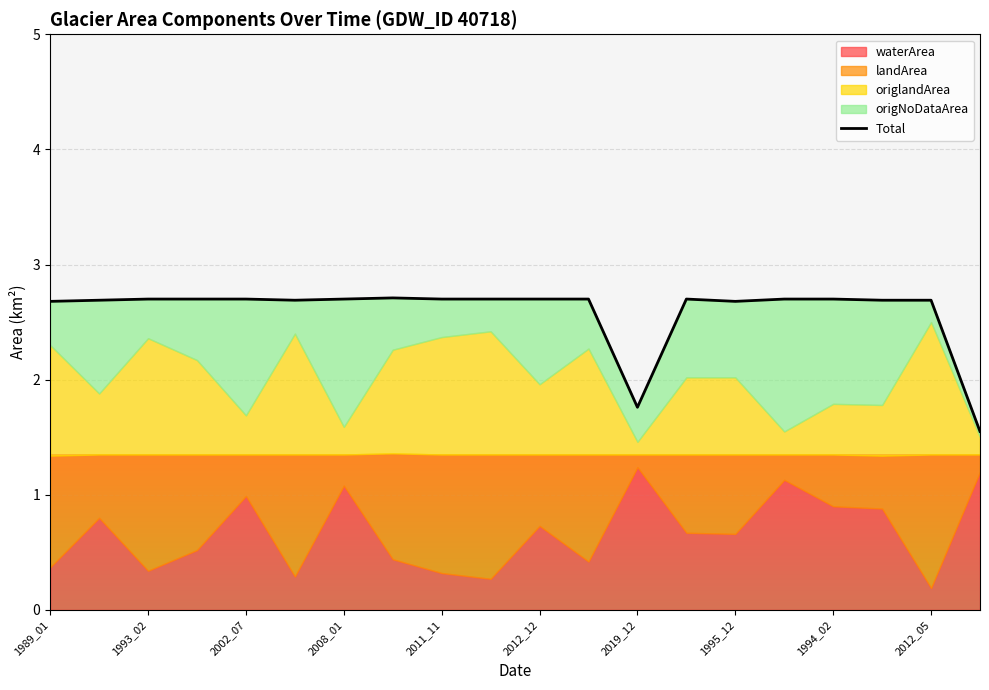

What is the average value?

2.6